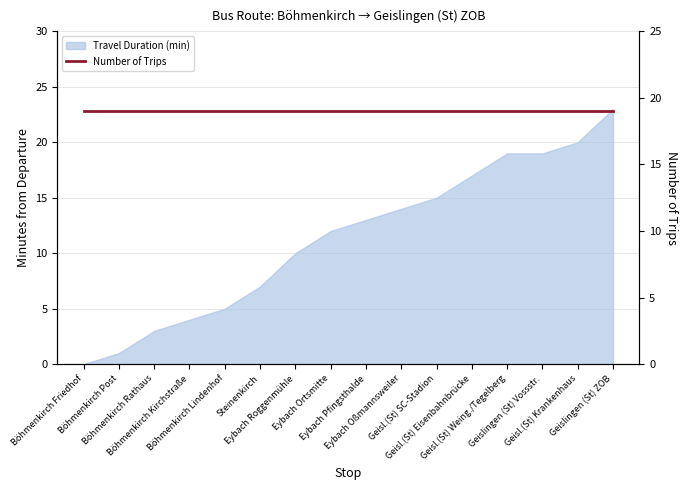

What is the label of the 2nd point from the left?

Böhmenkirch Post